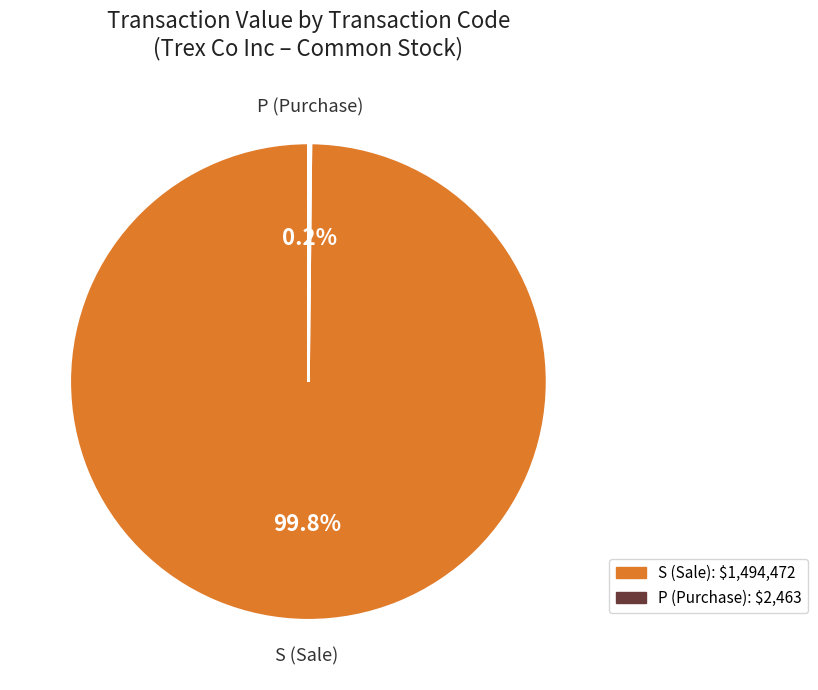

Is there any slice that represents more than half of the pie?

Yes